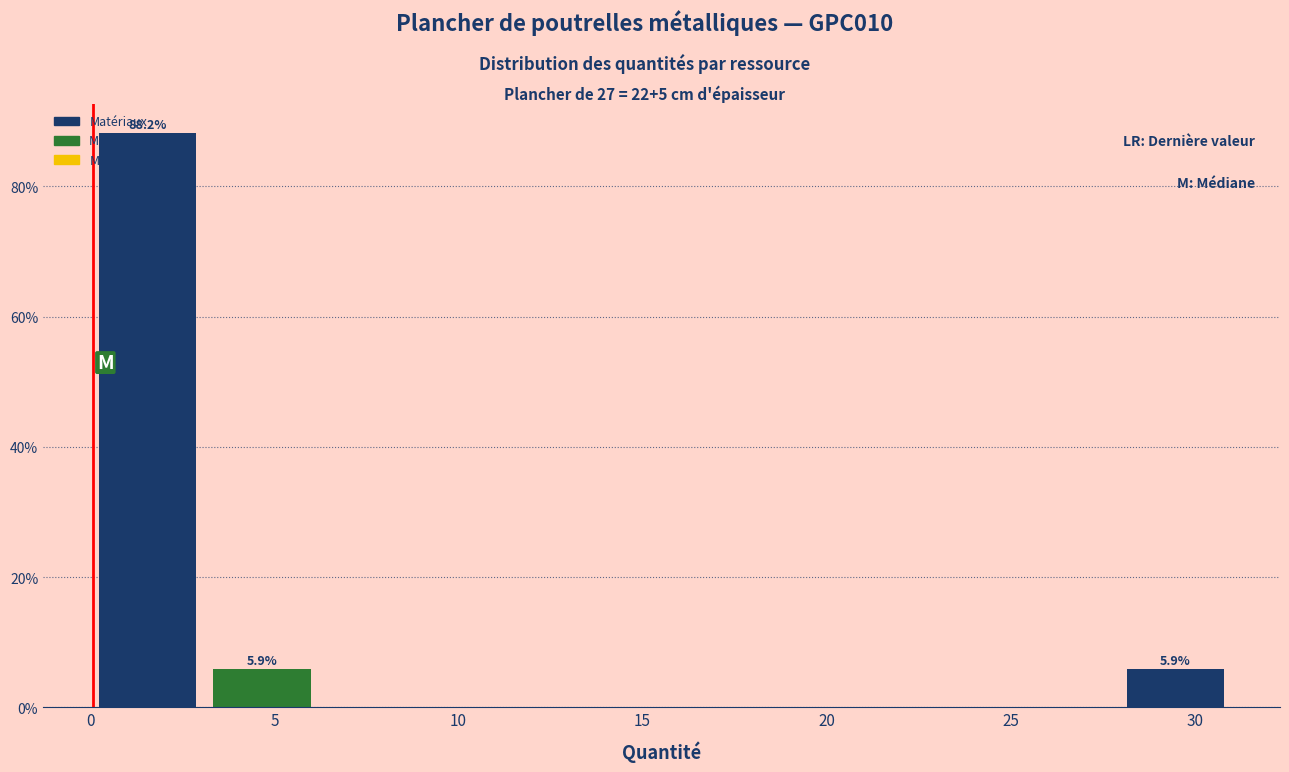

Which range on the x-axis has the tallest bar?

0.0 to 3.0